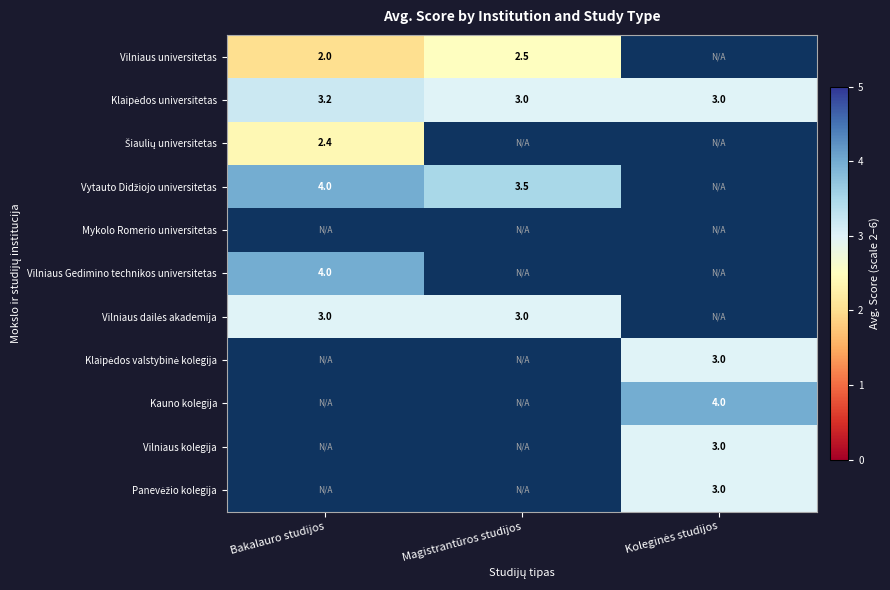

Which label corresponds to the largest value in the chart?

Bakalauro studijos